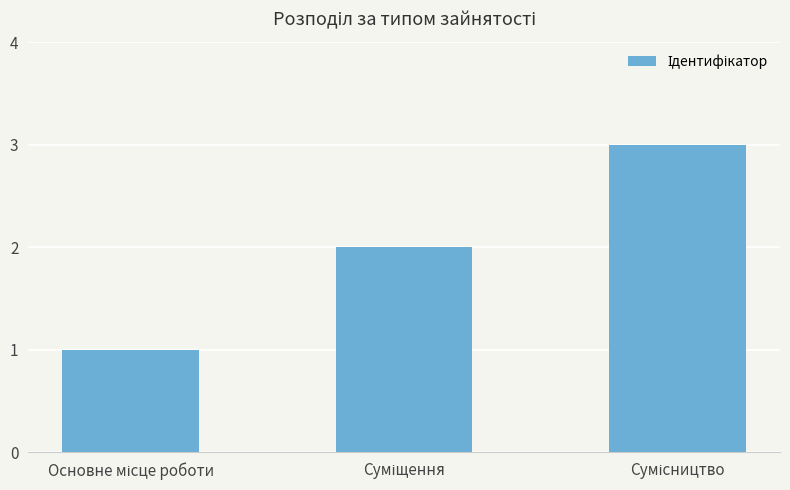

What is the value of the 2nd bar from the left?

2